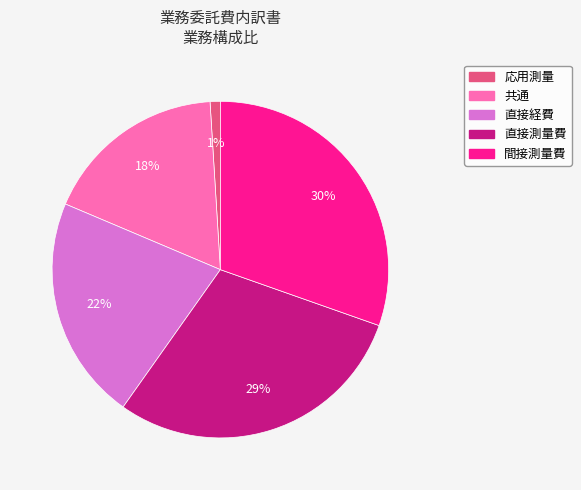

To the nearest percent, what portion does 直接経費 represent?

22%